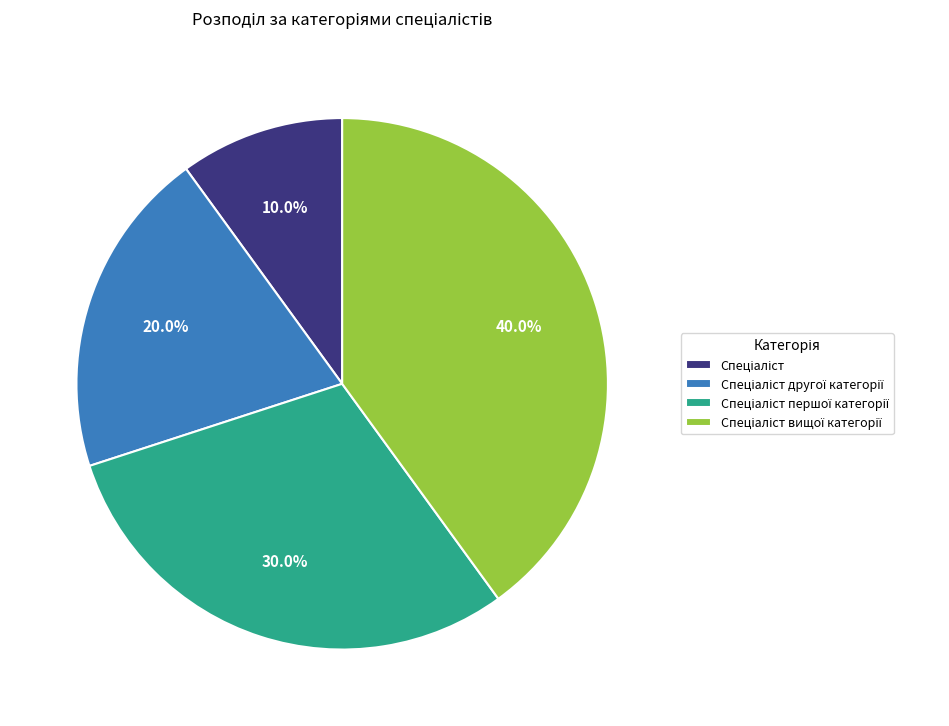

Does any single category account for the majority?

No